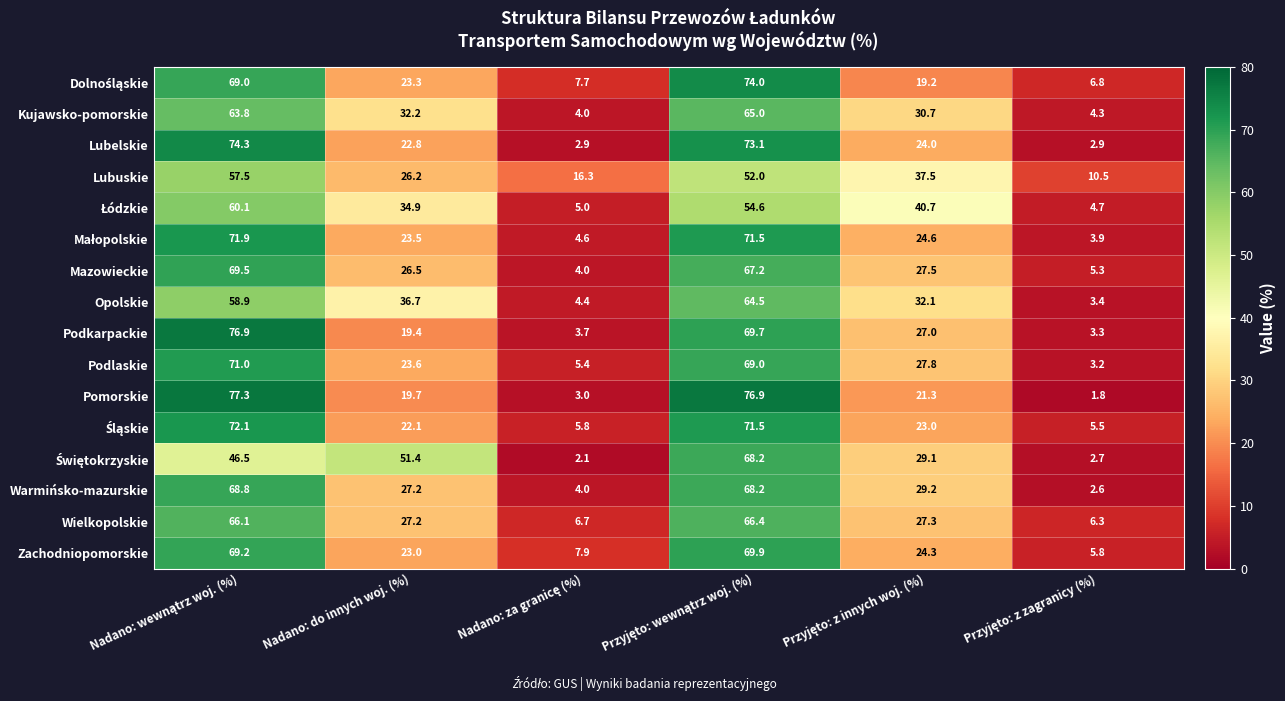

What is the greatest value displayed?

77.3